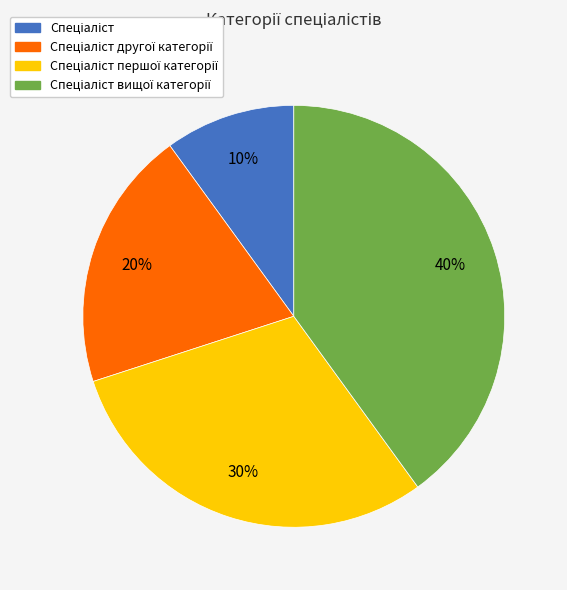

Is there any slice that represents more than half of the pie?

No